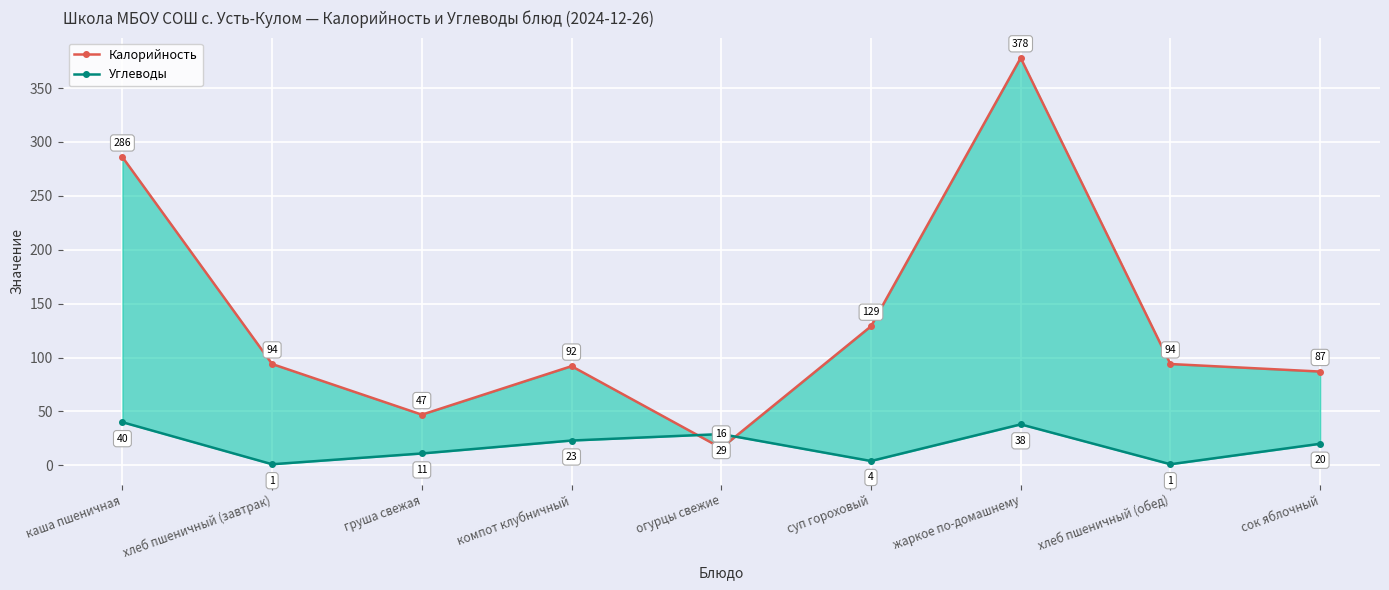

Reading left to right, what are all the values shown in this chart?

Калорийность: каша пшеничная=286	хлеб пшеничный (завтрак)=94	груша свежая=47	компот клубничный=92	огурцы свежие=16	суп гороховый=129	жаркое по-домашнему=378	хлеб пшеничный (обед)=94	сок яблочный=87
Углеводы: каша пшеничная=40	хлеб пшеничный (завтрак)=1	груша свежая=11	компот клубничный=23	огурцы свежие=29	суп гороховый=4	жаркое по-домашнему=38	хлеб пшеничный (обед)=1	сок яблочный=20